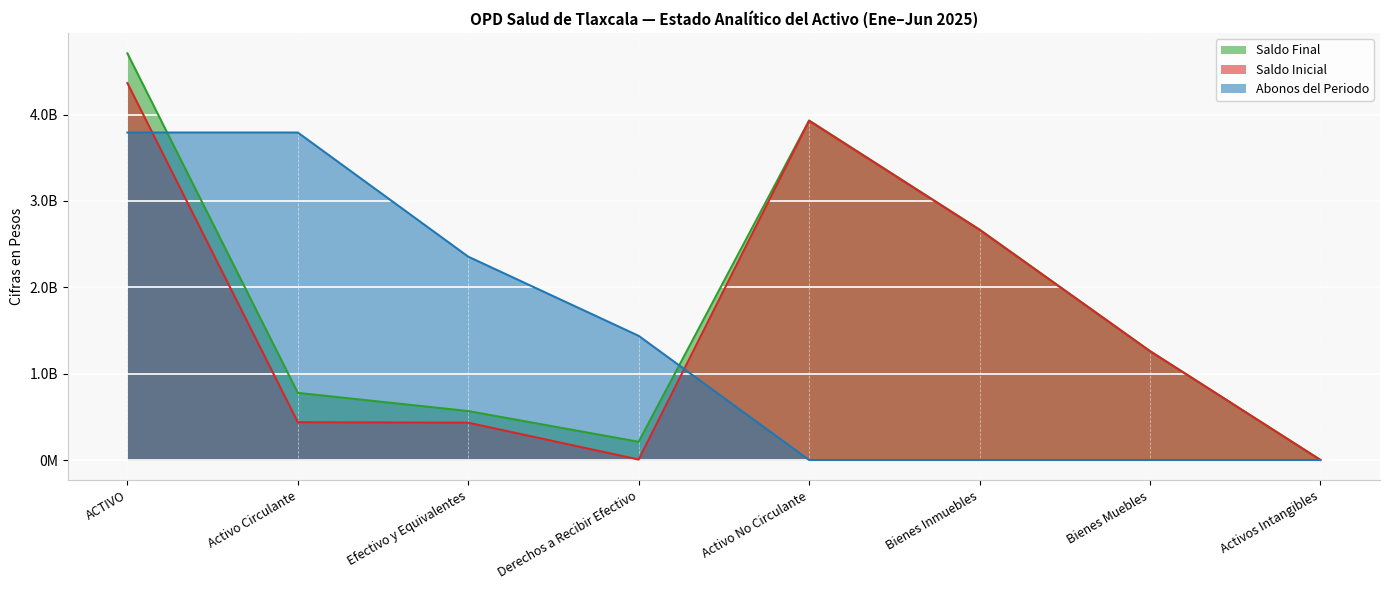

Where is the first local maximum for Saldo Inicial?

Activo No Circulante